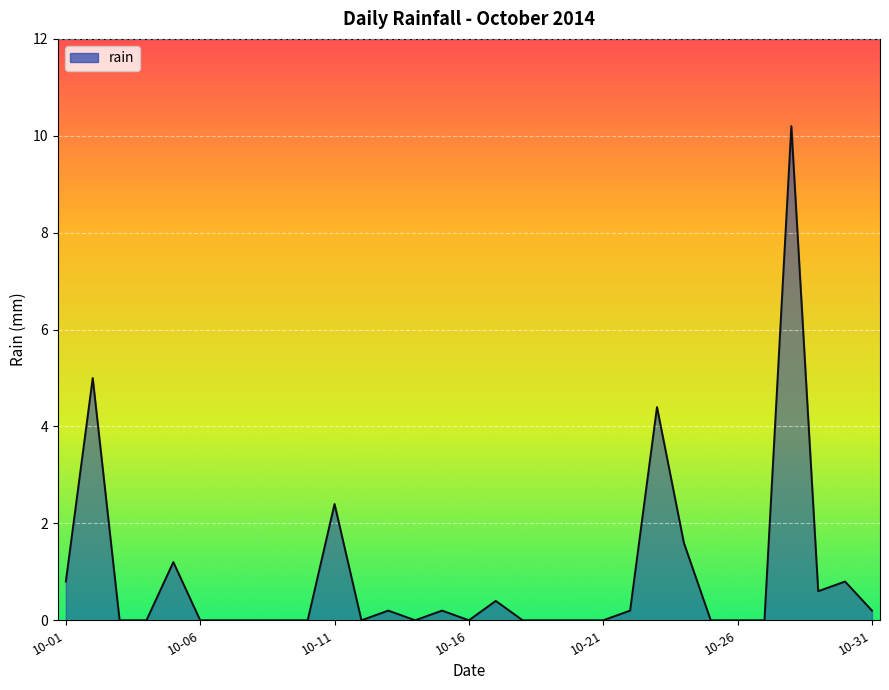

What is the difference between the maximum and second lowest values?

10.2